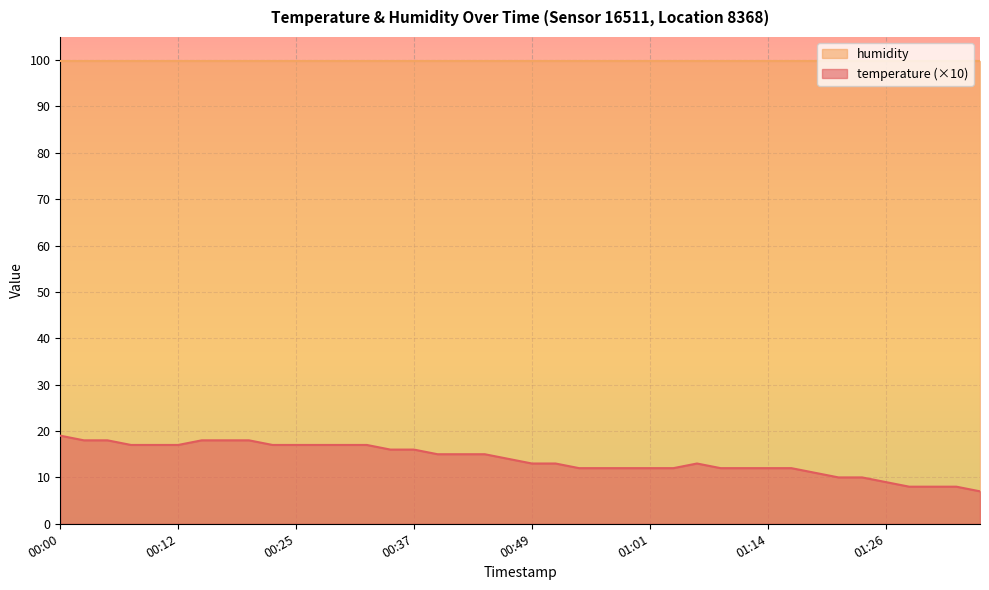

What is the difference between the maximum and minimum values?

12